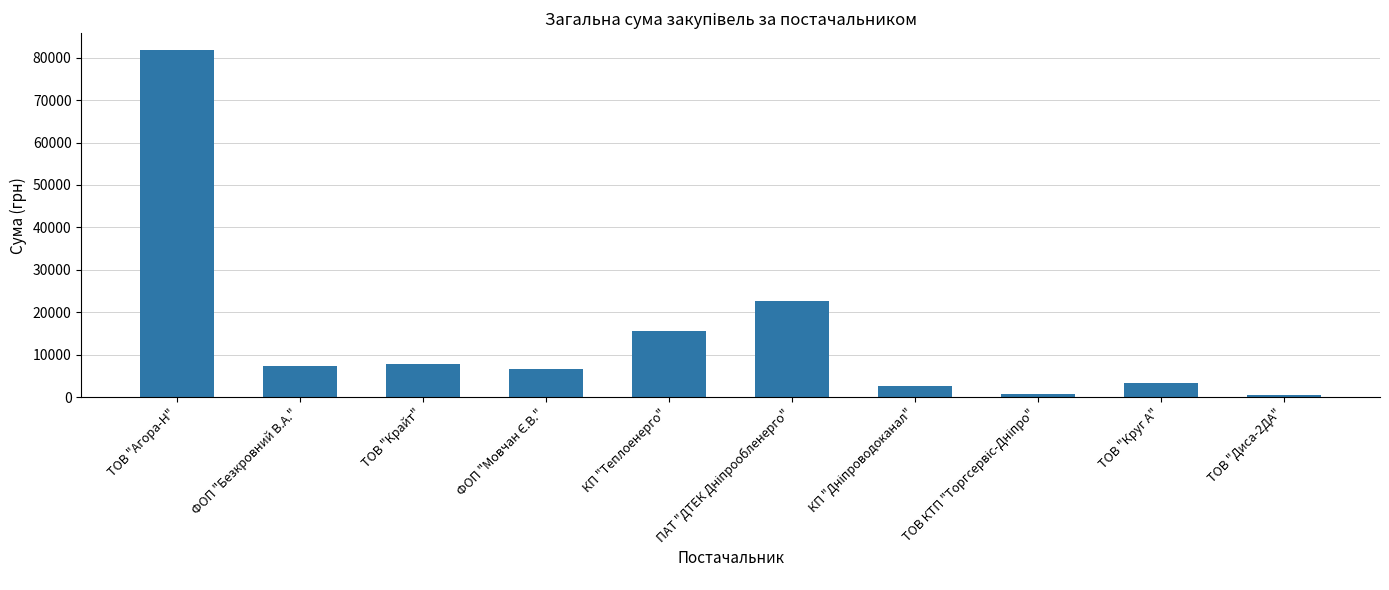

True or false: the data shows 9546.0 at КП "Теплоенерго".

False